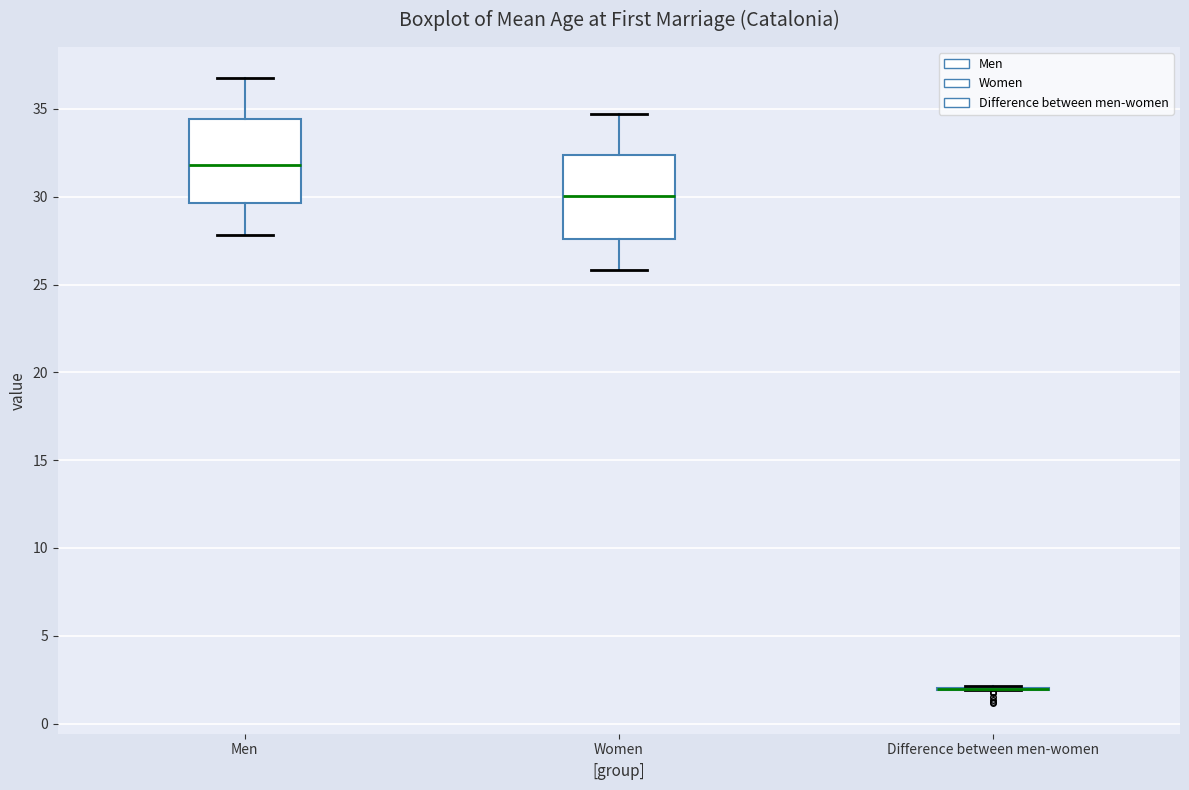

Reading left to right, transcribe this box plot: for each box, give where its median line is, the range the box spans, and where its two whiskers end, as read against the y-axis. The values are not printed on the chart, so give them approximately, as read against the axis.

Men: median 32.0, box 29.5 to 34.5, whiskers 28.0 to 37.0
Women: median 30.0, box 27.5 to 32.5, whiskers 26.0 to 34.5
Difference between men-women: box collapsed to a line at 2.0, whiskers 2.0 to 2.0